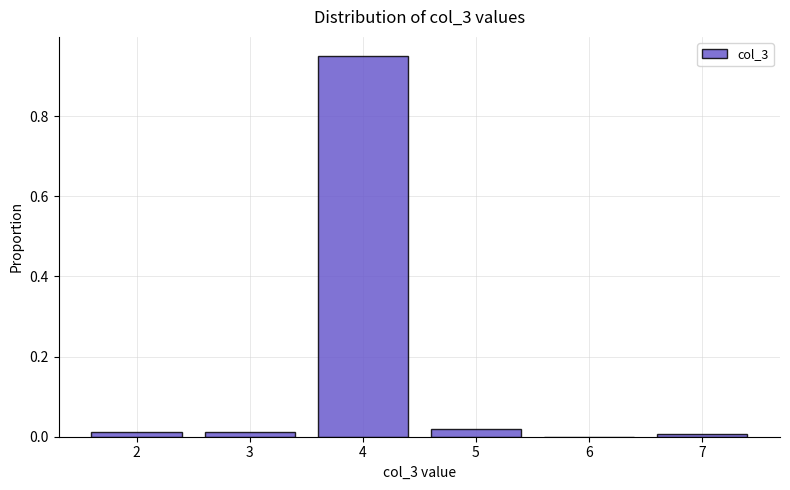

Reading left to right, list every bar in this chart as the range it spans on the x-axis followed by its height. The values are not printed on the chart, so give them approximately, as read against the axis.

1.5 to 2.5: under 0.02
2.5 to 3.5: under 0.02
3.5 to 4.5: 0.96
4.5 to 5.5: under 0.02
5.5 to 6.5: 0
6.5 to 7.5: under 0.02